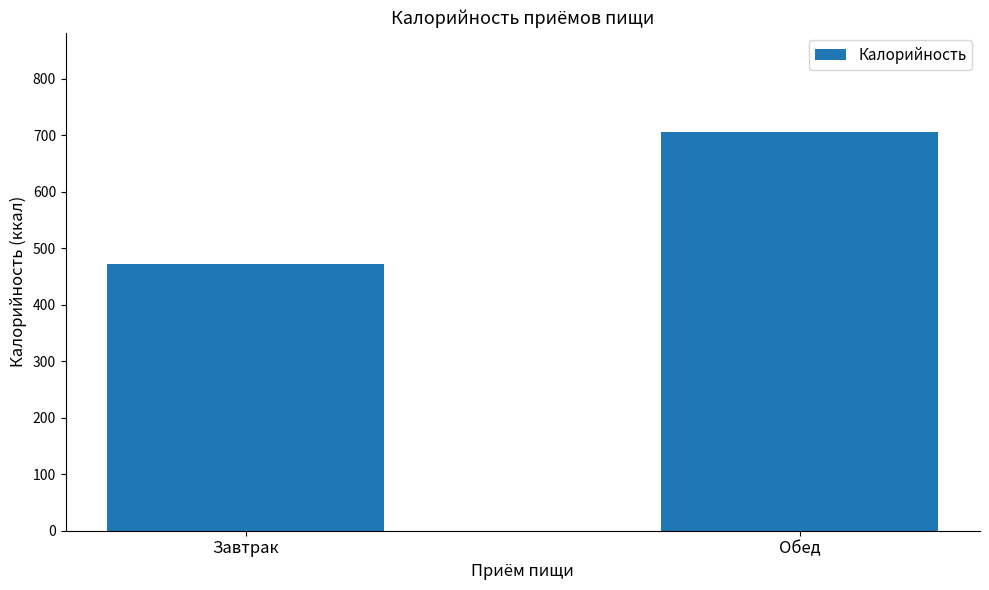

How many bars are there in total?

2